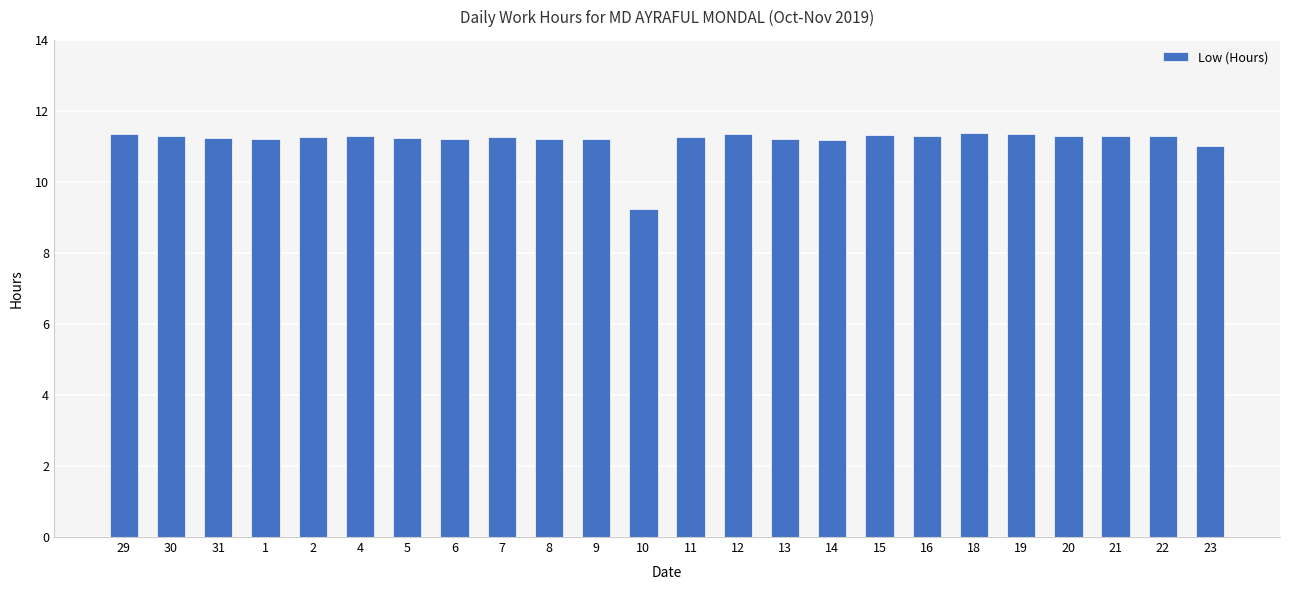

What is the maximum value shown in the chart?

11.4